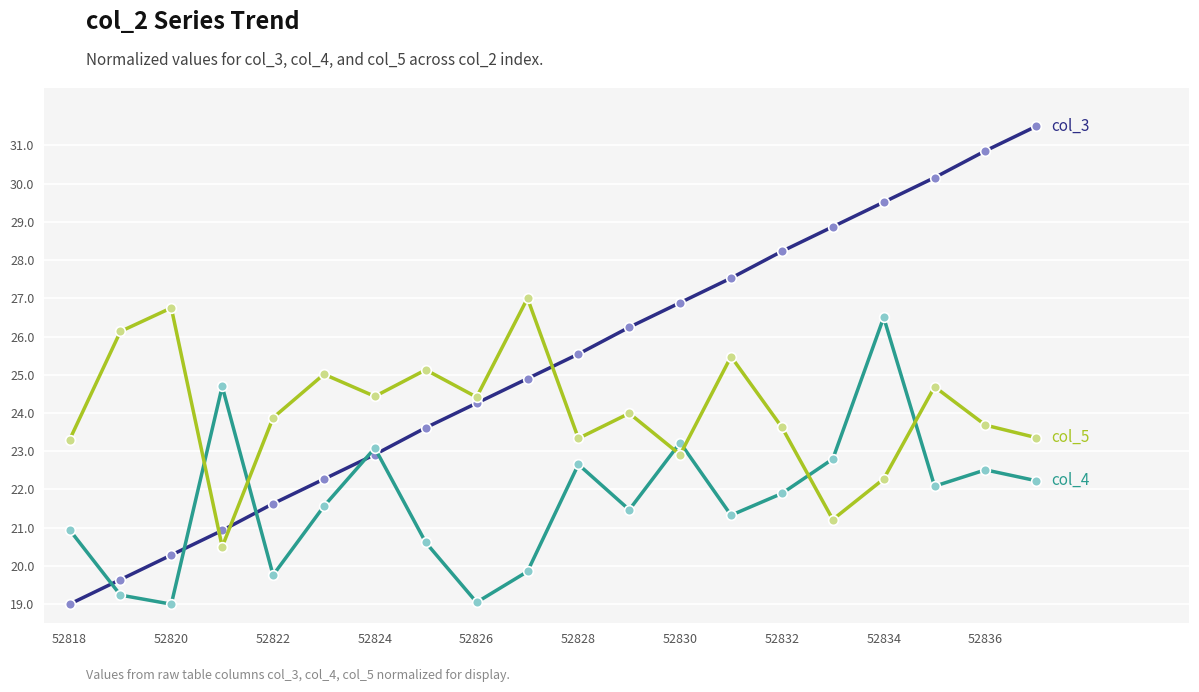

What is the minimum value shown in the chart?

19.0